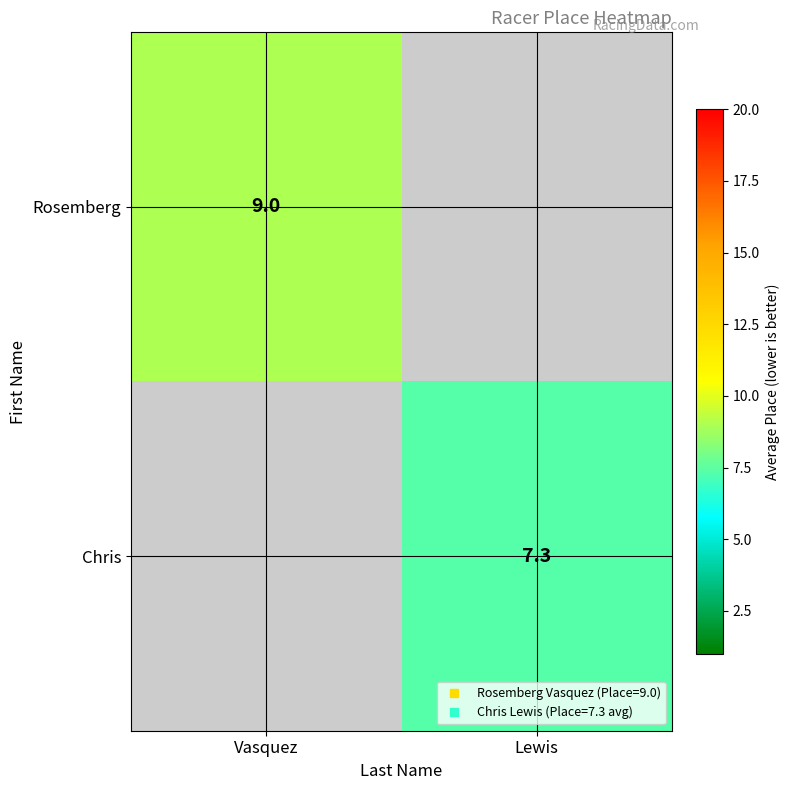

True or false: Chris has a value of 3.6 at Lewis.

False